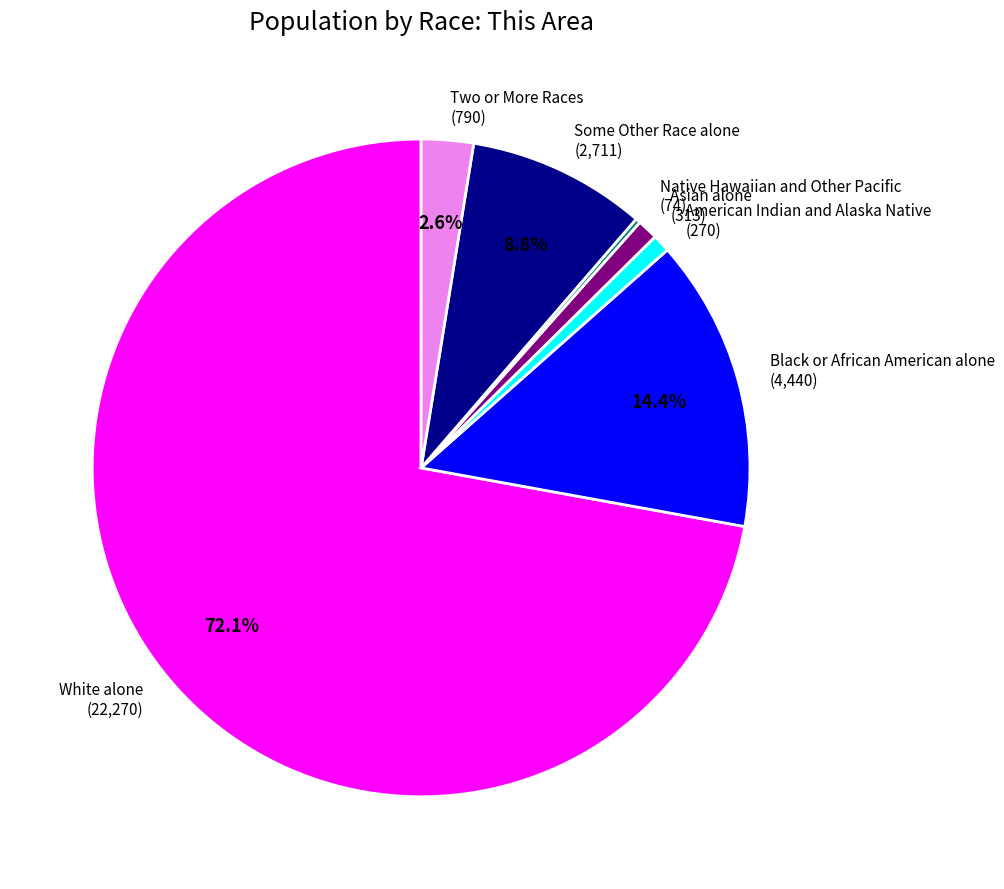

What percentage is the Some Other Race alone slice, to the nearest percent?

9%